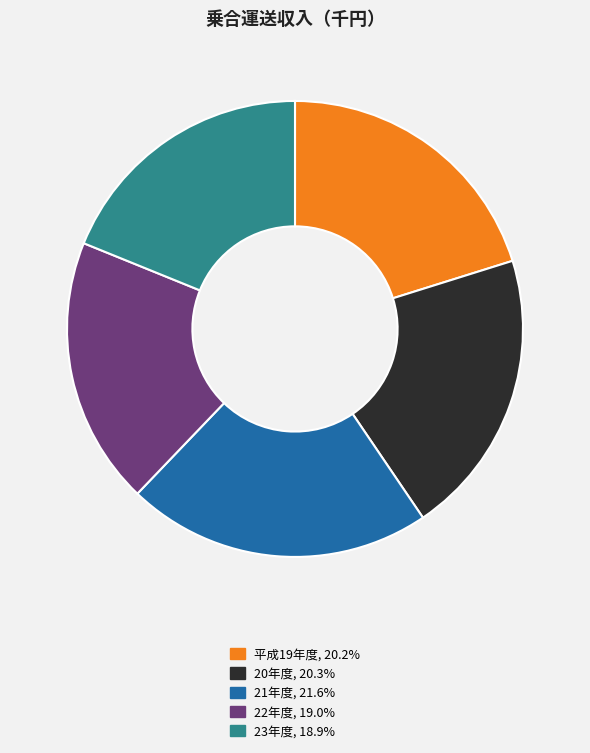

Count the number of slices in the pie.

5